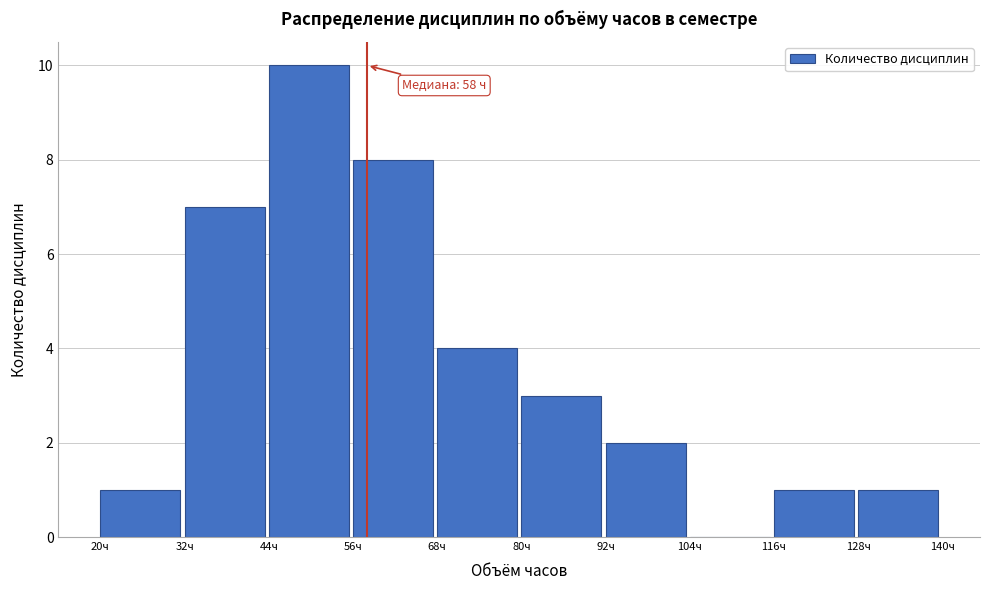

Over which range of the x-axis is the bar tallest?

44 to 56